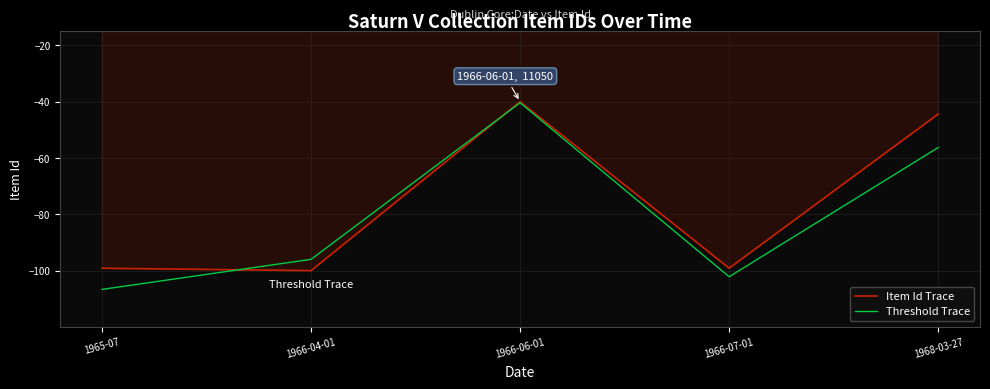

The Threshold Trace series shows -102.2 at 1966-07-01. True or false?

True